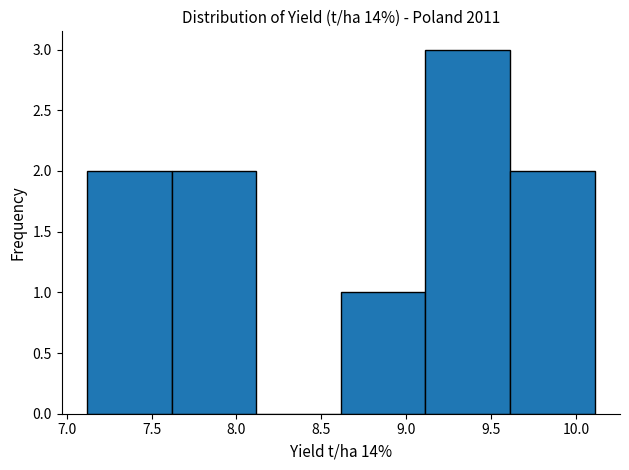

Reading left to right, list every bar in this chart as the range it spans on the x-axis followed by its height. Neither the bar edges nor the heights are printed on the chart, so give them approximately, as read against the axes.

7.1 to 7.6: 2
7.6 to 8.1: 2
8.1 to 8.6: 0
8.6 to 9.1: 1
9.1 to 9.6: 3
9.6 to 10.1: 2